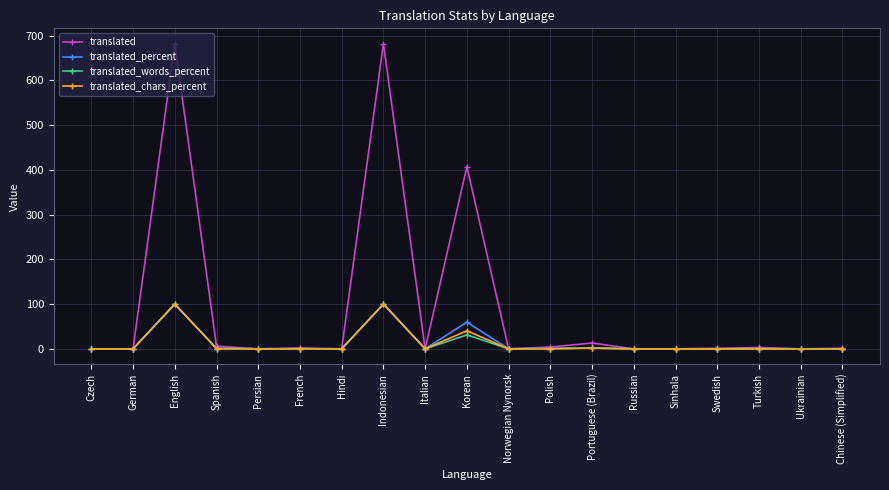

At how many categories does at least one series exceed 379?

3